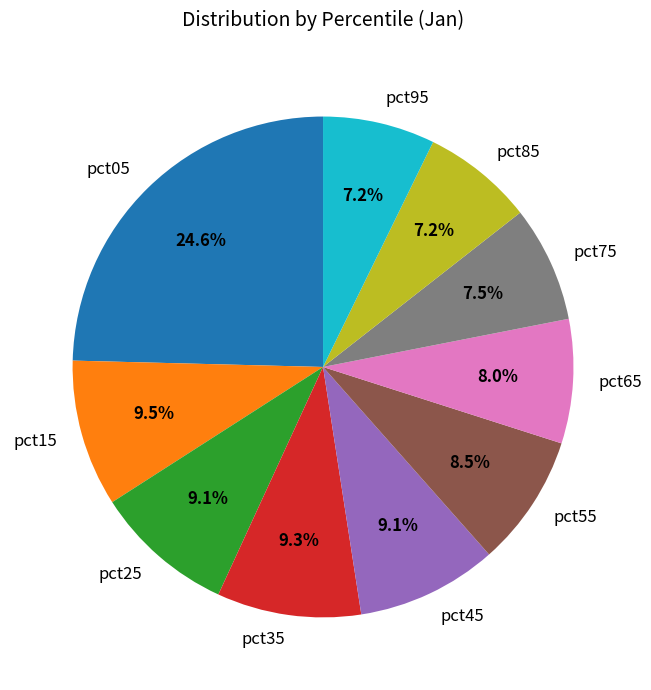

Does pct35 account for over 50% of the chart?

No